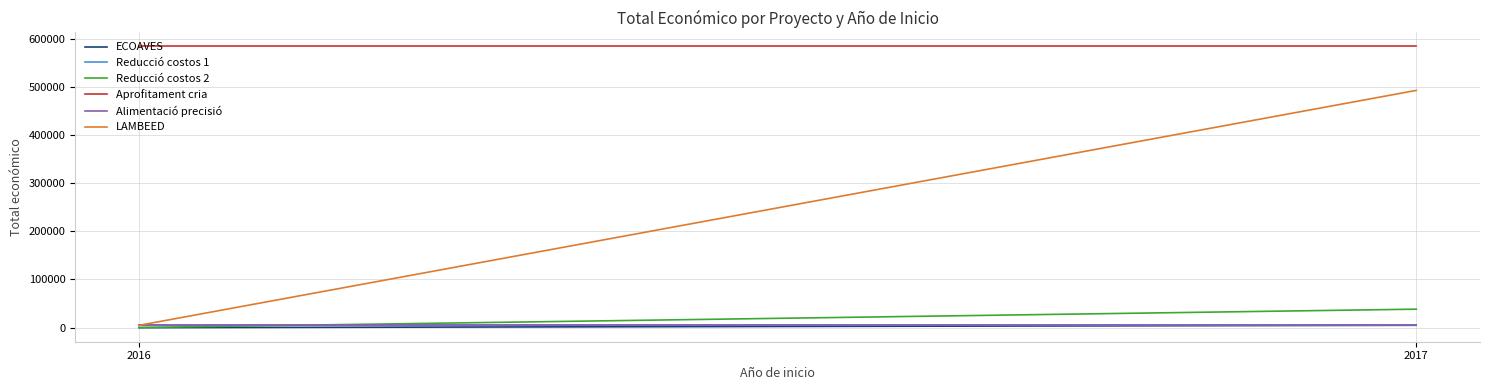

How many series are shown in this chart?

6